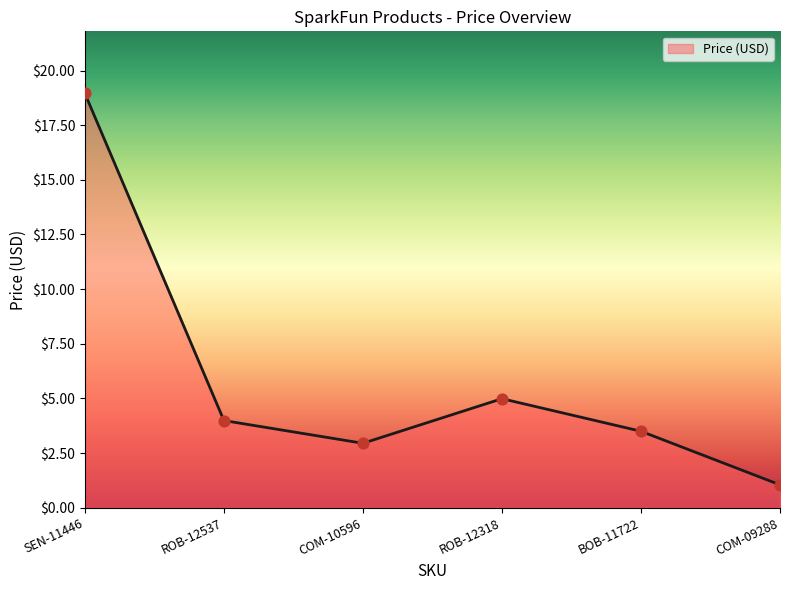

Approximately how many times larger is the value at ROB-12537 compared to ROB-12318?

0.8